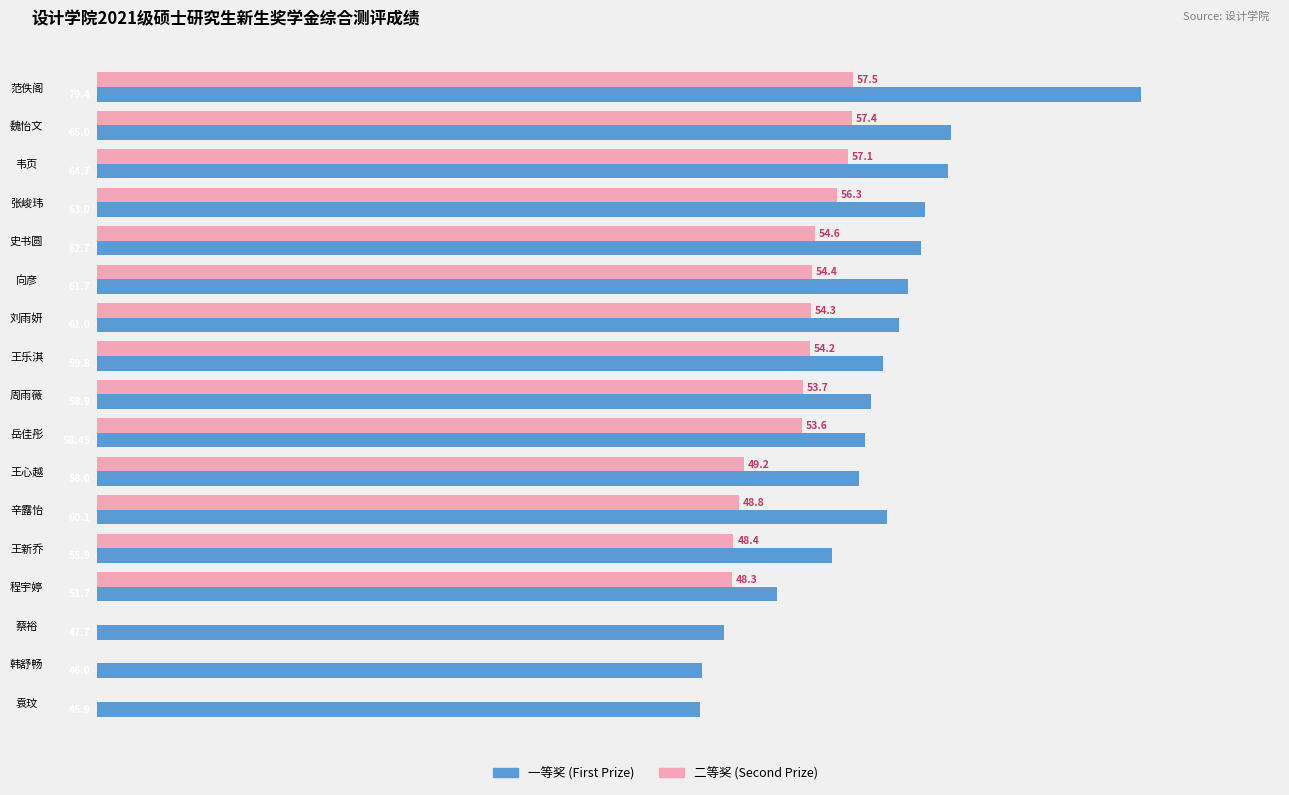

Where is 二等奖 (Second Prize) nearest to the value 28?

程宇婷